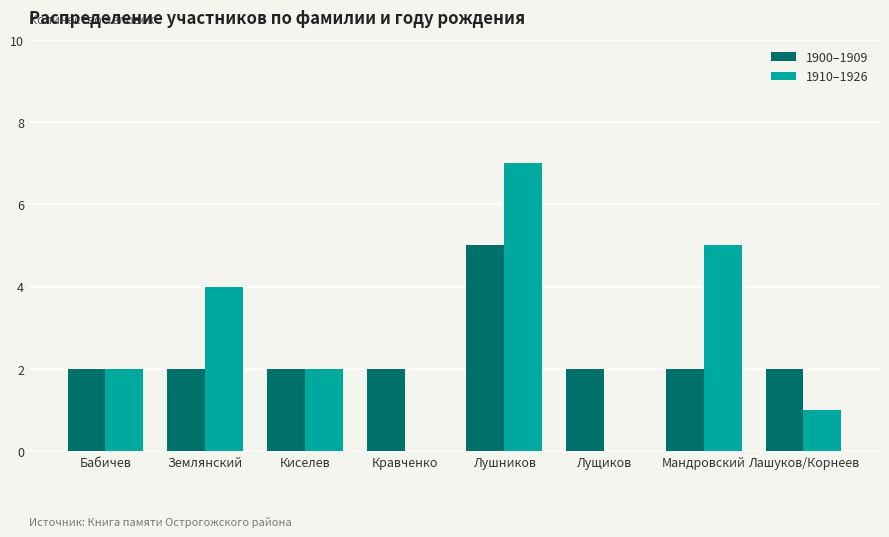

The value of 1900–1909 at Мандровский is 2. True or false?

True